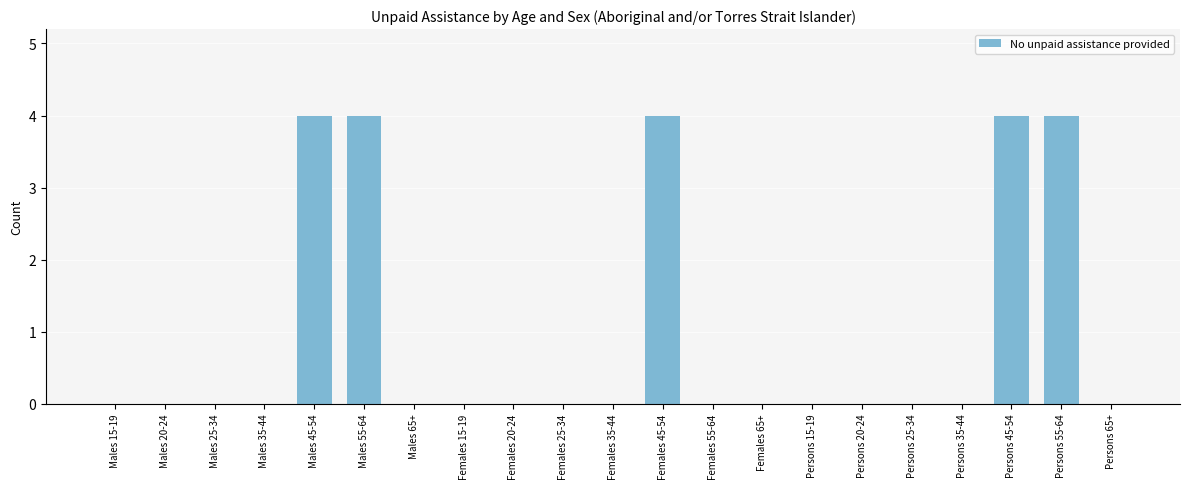

Between Persons 55-64 and Persons 25-34, which is larger?

Persons 55-64